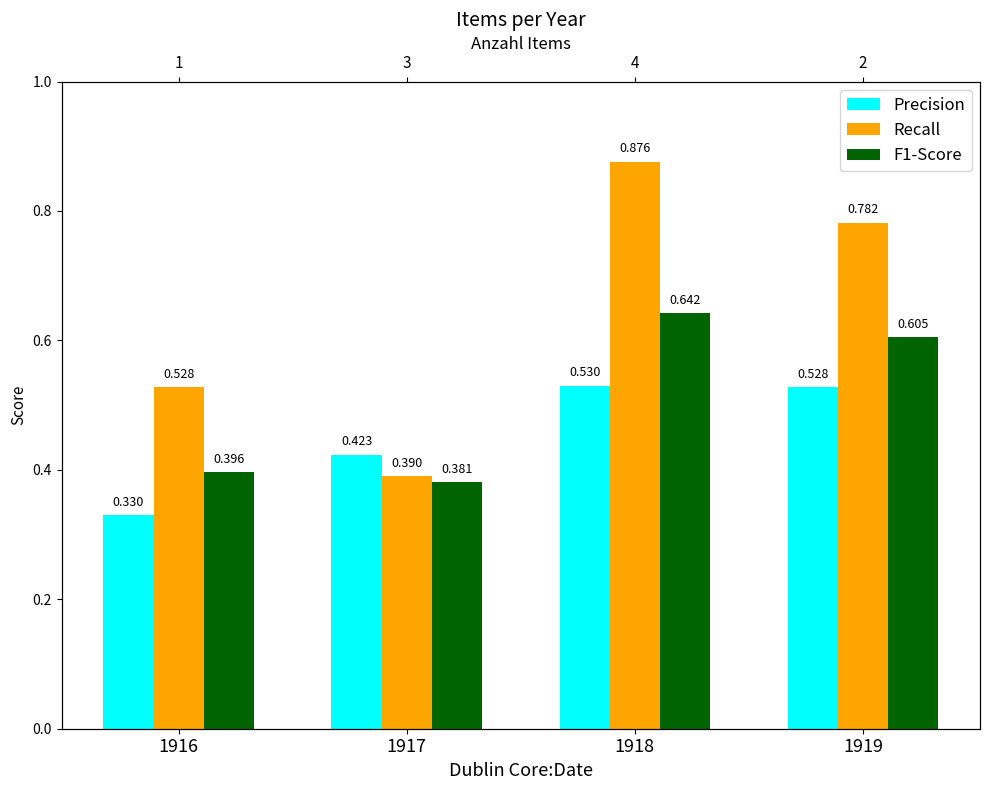

What is the value of the F1-Score bar at the 4th from the left?

0.6